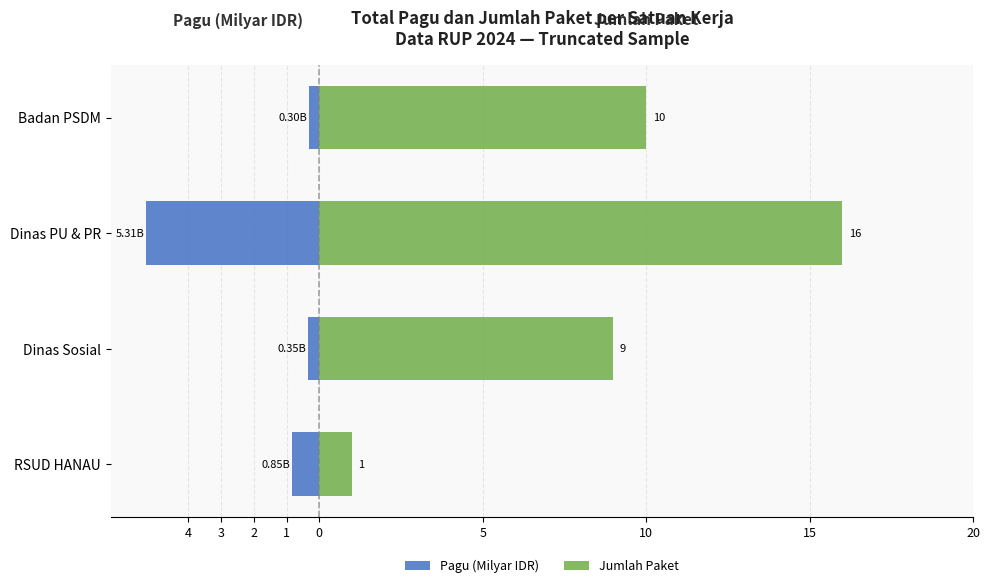

How many data points does each series have?

4